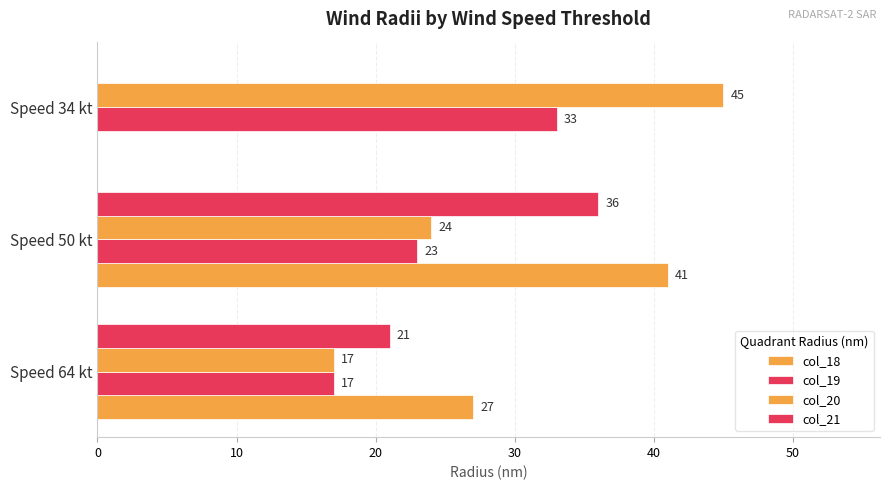

How many data points does each series have?

3